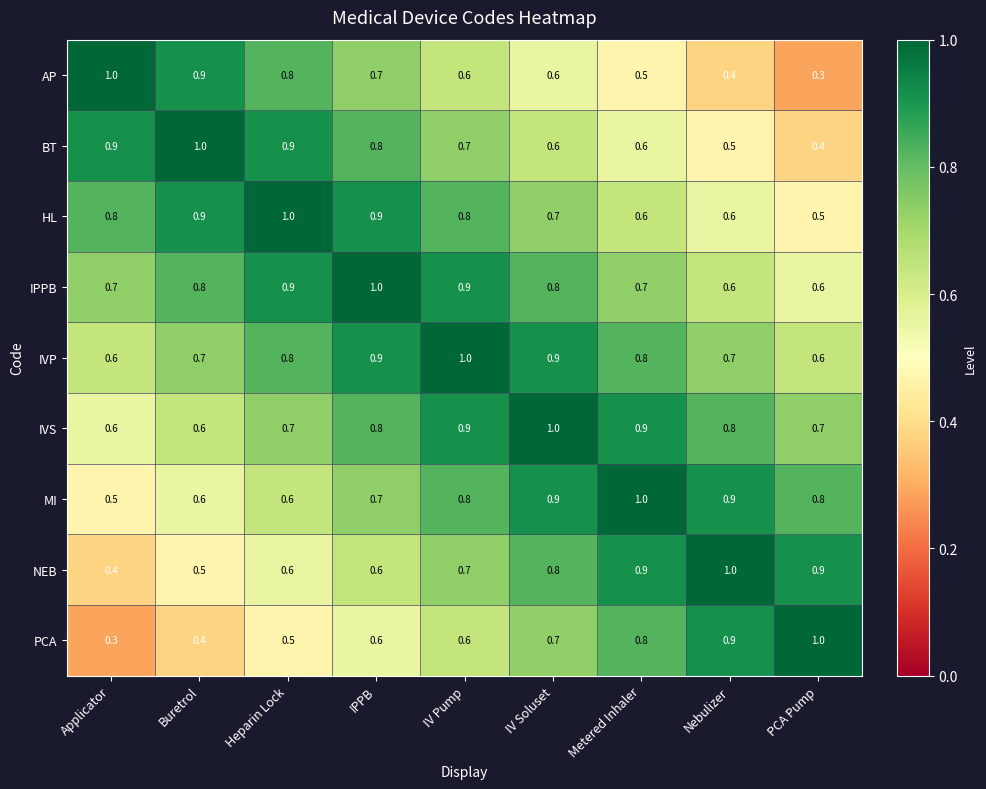

Is the value of MI at IV Soluset greater than the value of IVP at PCA Pump?

Yes